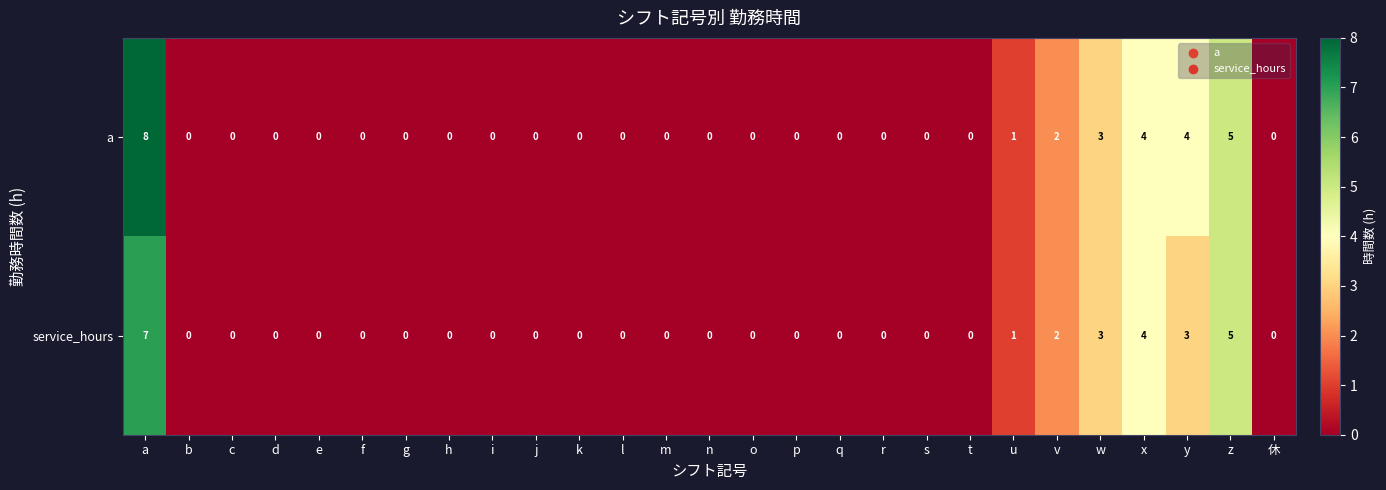

Which category has the highest value in the a series?

a